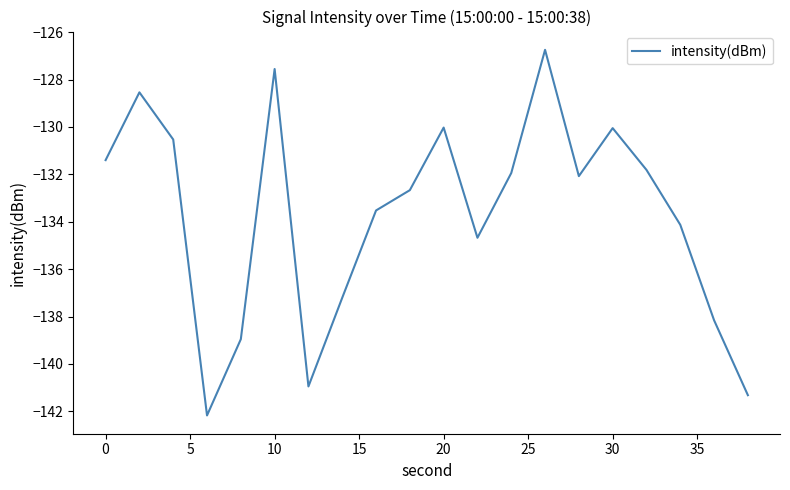

What is the maximum value shown in the chart?

-126.7